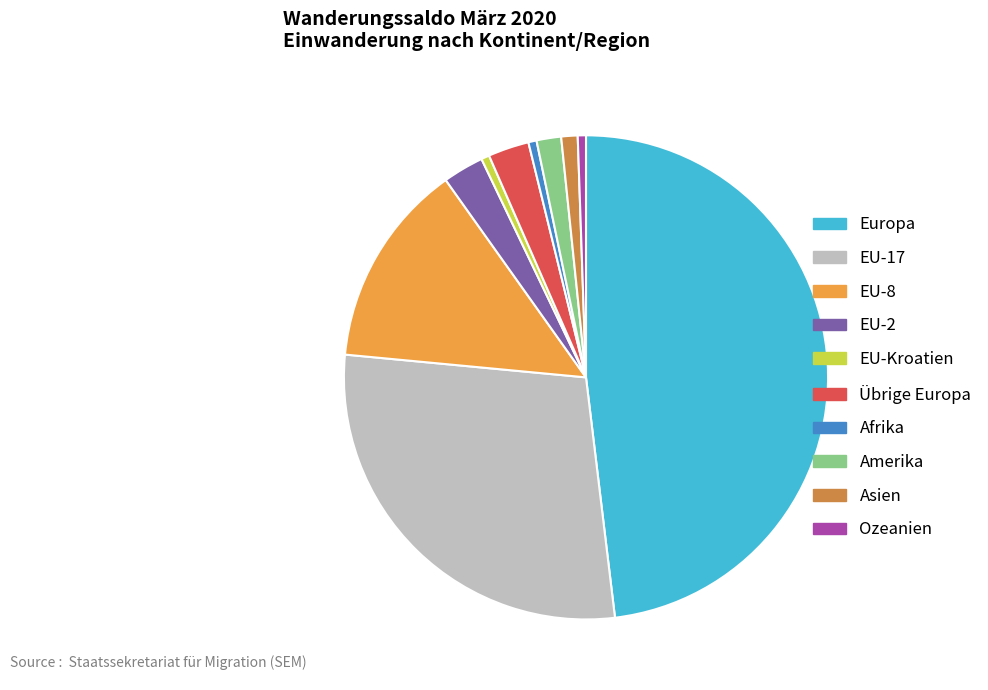

Does any single category account for the majority?

No